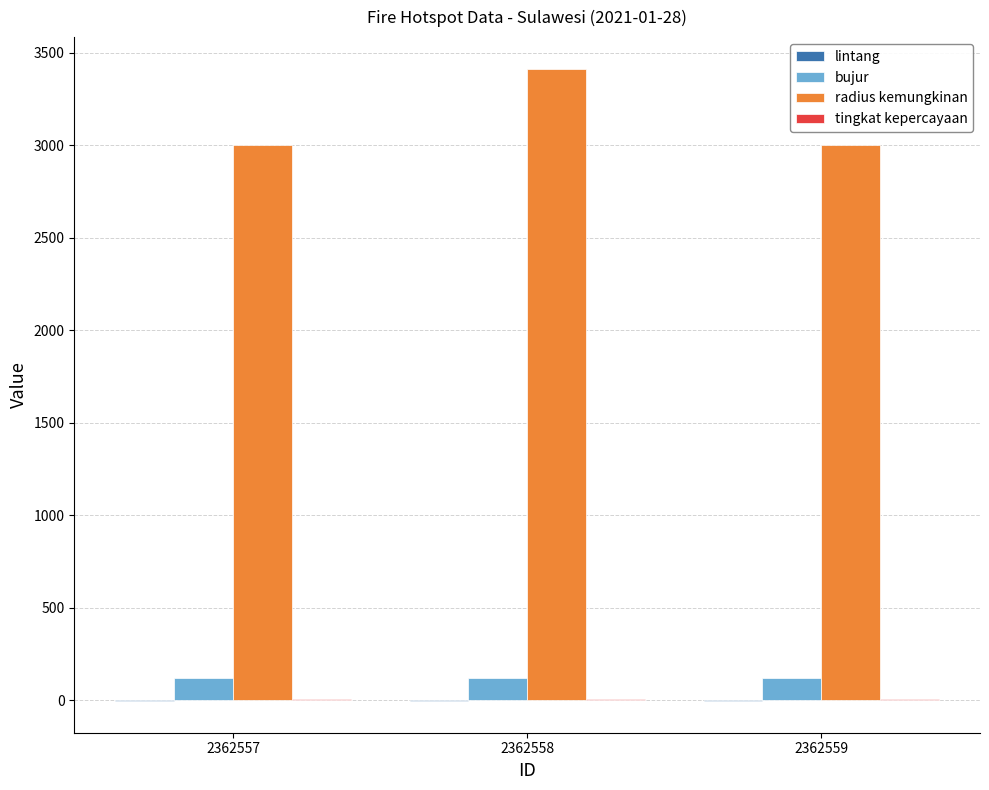

Which series has the largest total across all categories?

radius kemungkinan